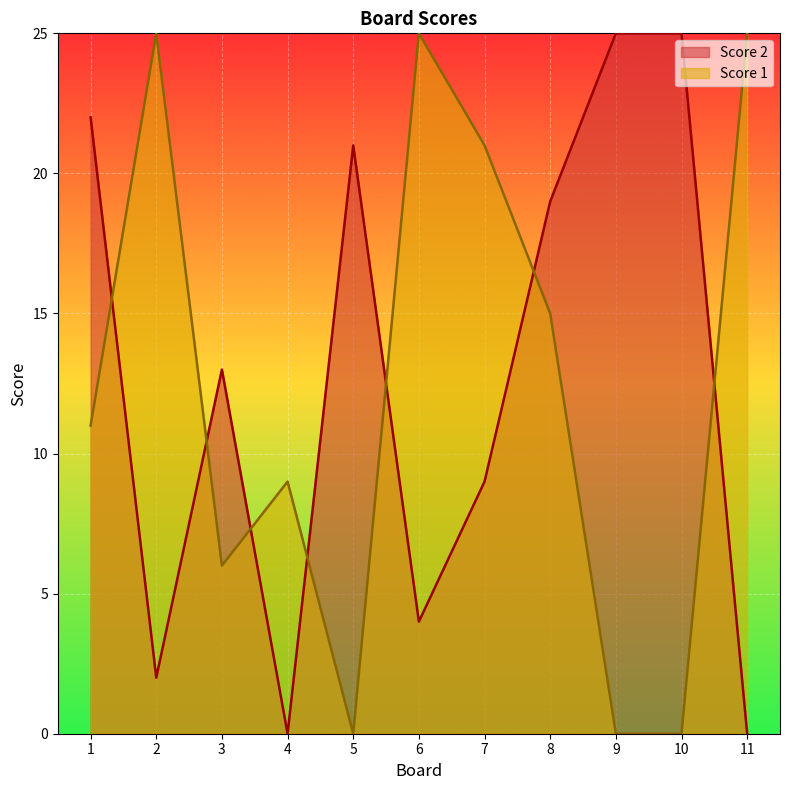

Which series has the largest total across all categories?

Score 2